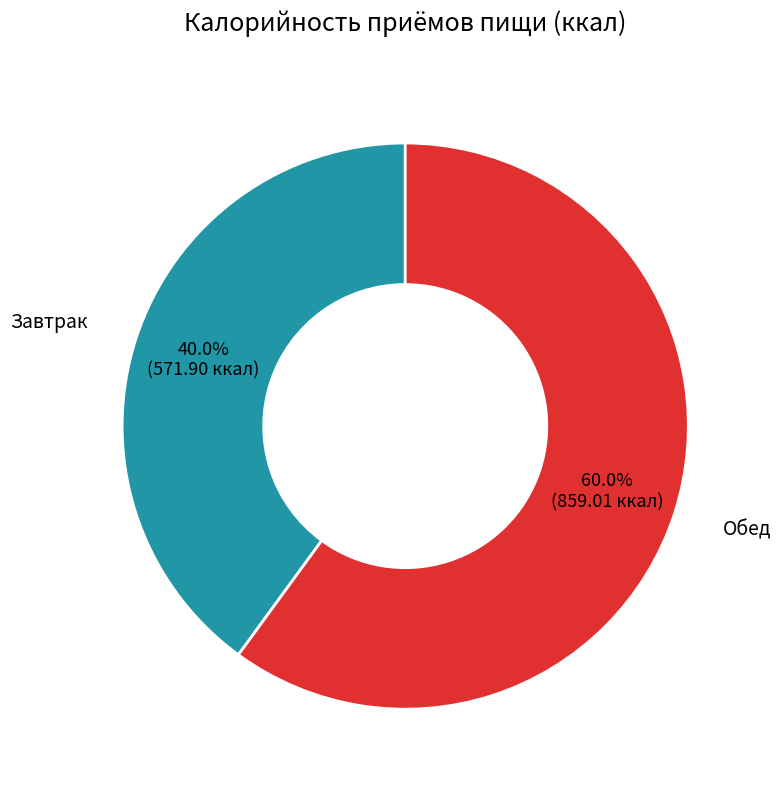

Is it true that Обед is 60% of the pie?

True